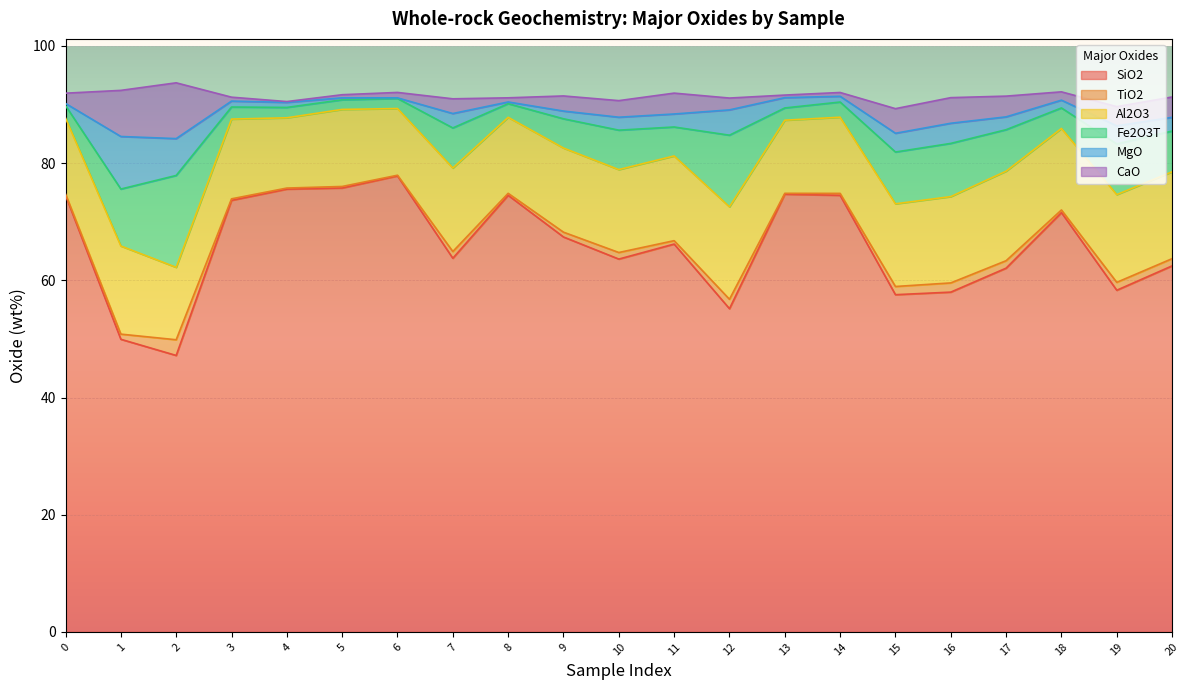

How many lines are shown in the chart?

6